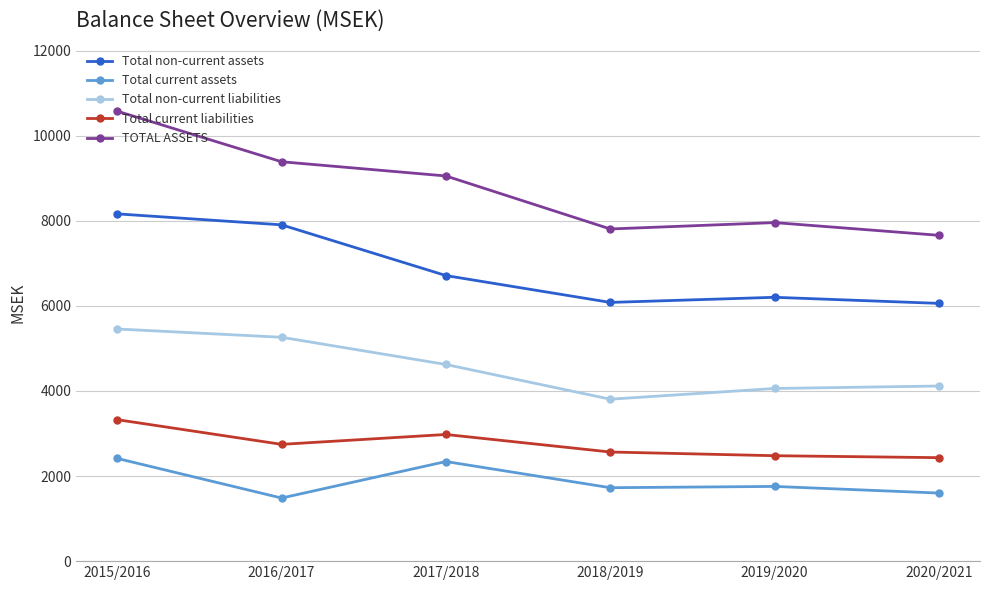

Where is Total non-current liabilities nearest to the value 4631?

2017/2018